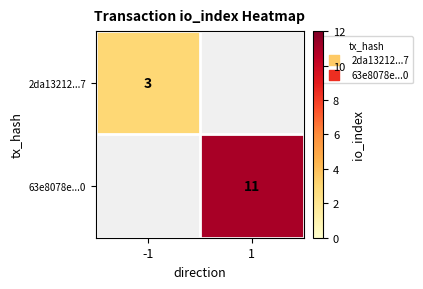

The 63e8078e...0 series shows 11 at 1. True or false?

True